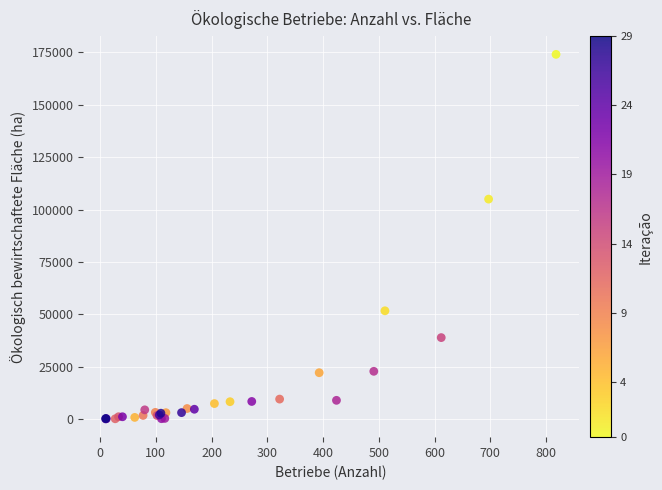

What Y value in the scatter plot is closest to 87068?

104964